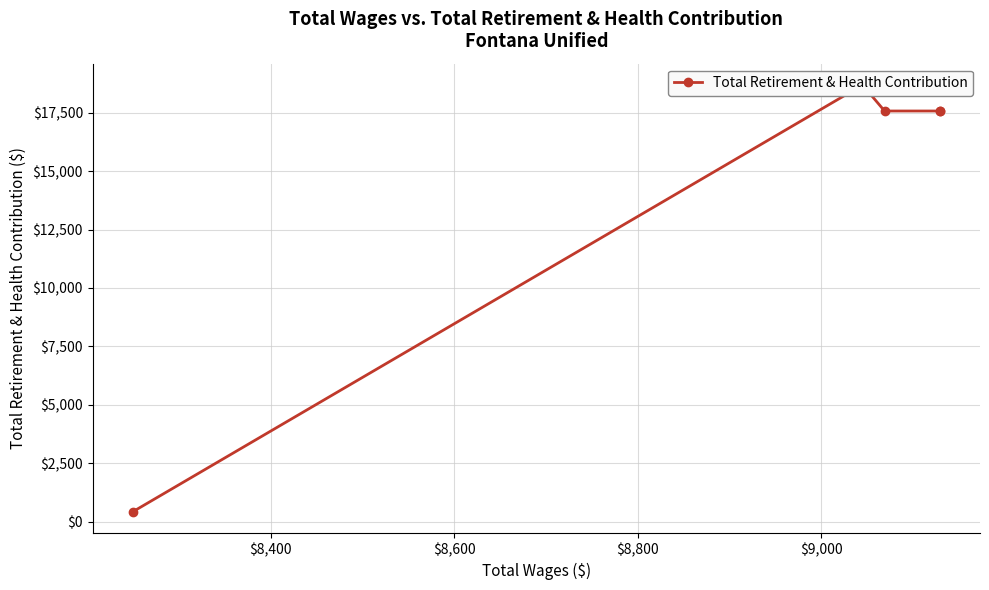

What is the minimum value shown in the chart?

429